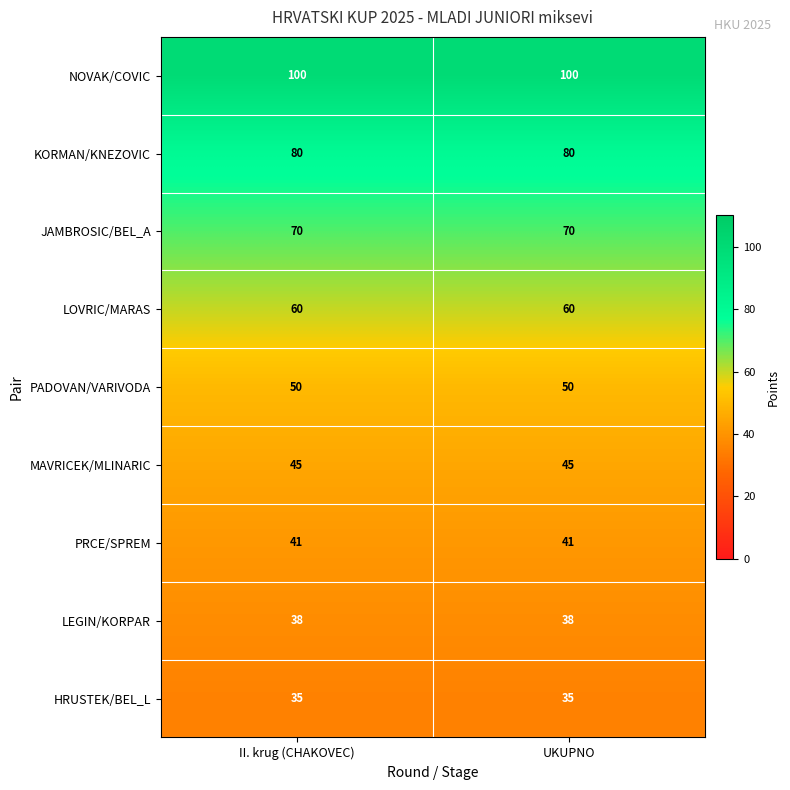

What is the total value across all series at UKUPNO?

519